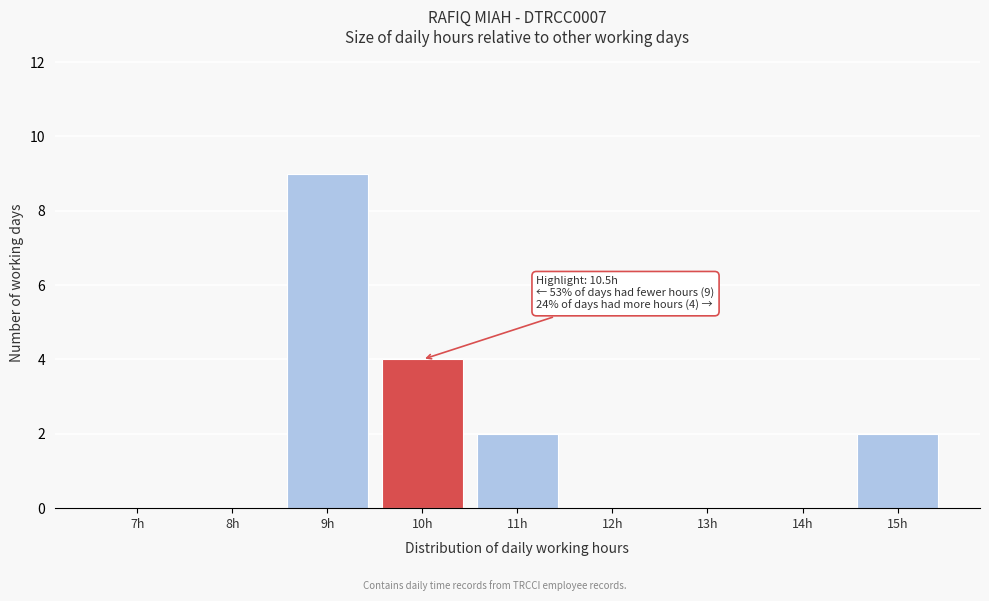

Reading right to left, extract all data points from this chart.

15h=2	14h=0	13h=0	12h=0	11h=2	10h=4	9h=9	8h=0	7h=0